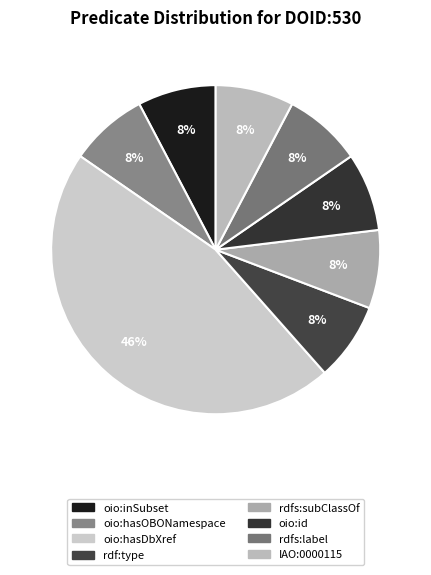

Is it true that rdfs:label is 8% of the pie?

True